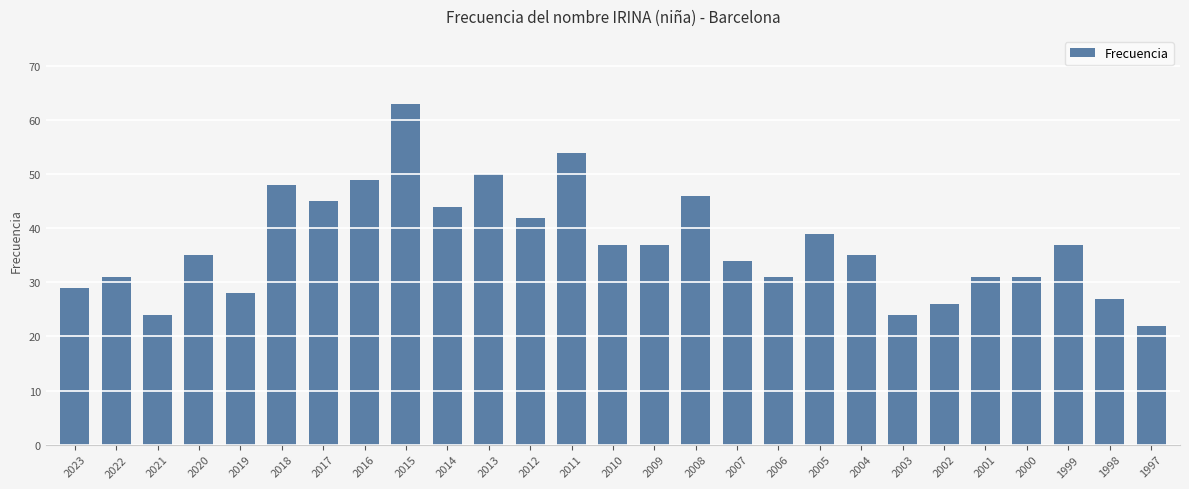

The chart shows a value of 43 at 2000. True or false?

False